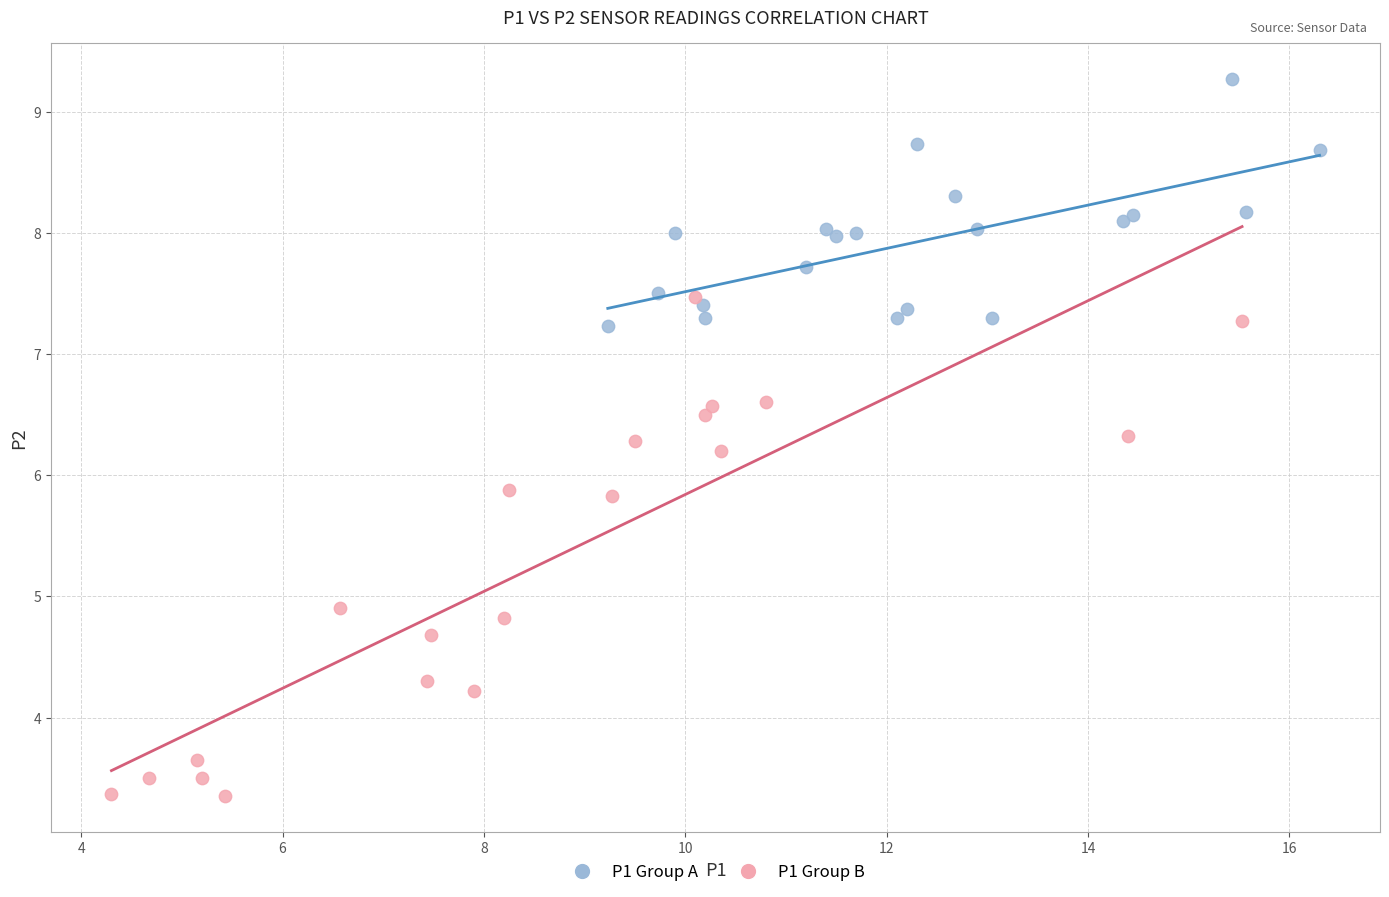

Which series has the largest Y range (max minus min)?

P1 Group B